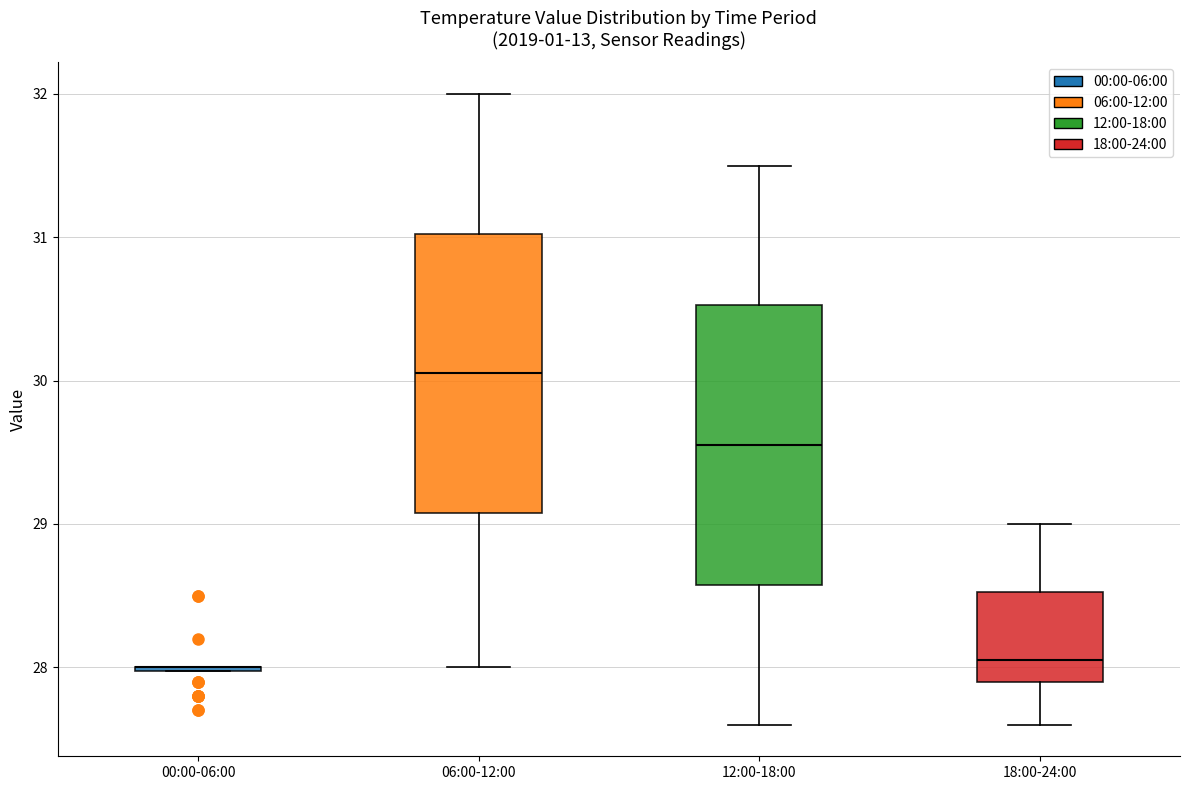

Where is the lower edge of the box for 12:00-18:00 on the y-axis? The values are not printed on the chart, so give them approximately, as read against the axis.

28.6